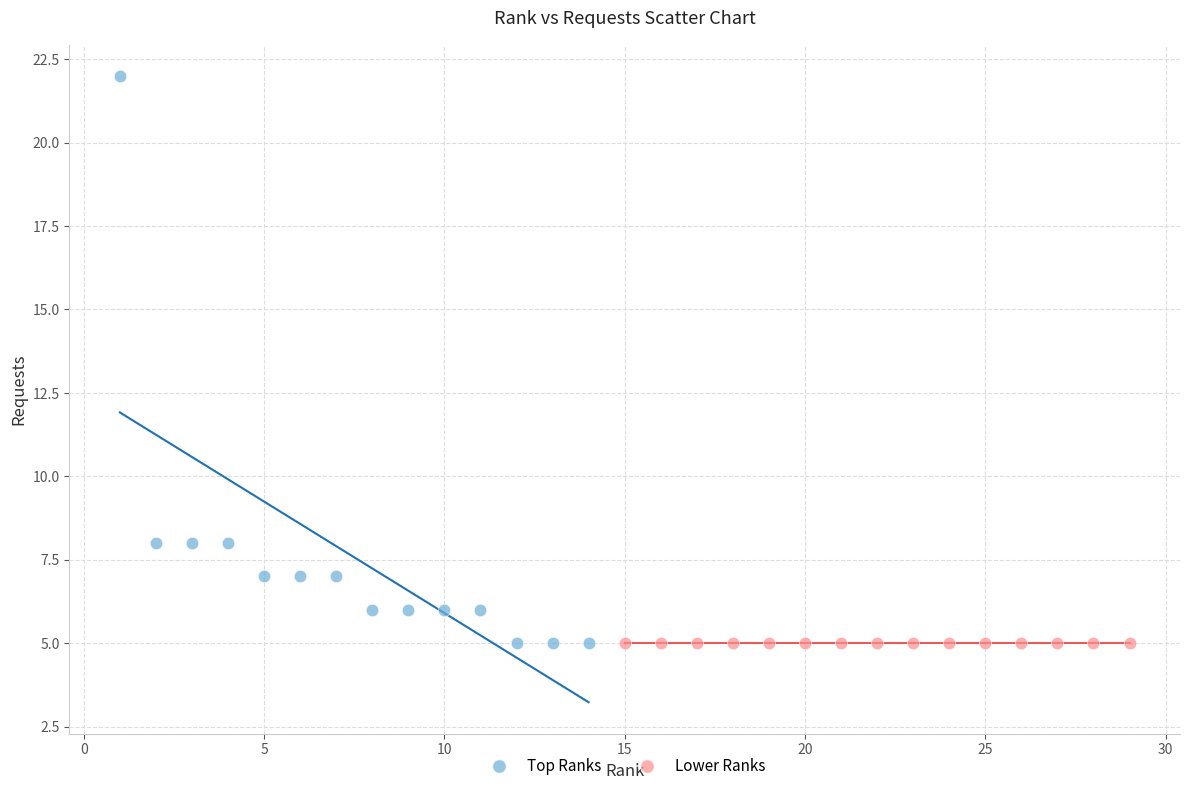

Which series reaches the maximum Y coordinate?

Top Ranks